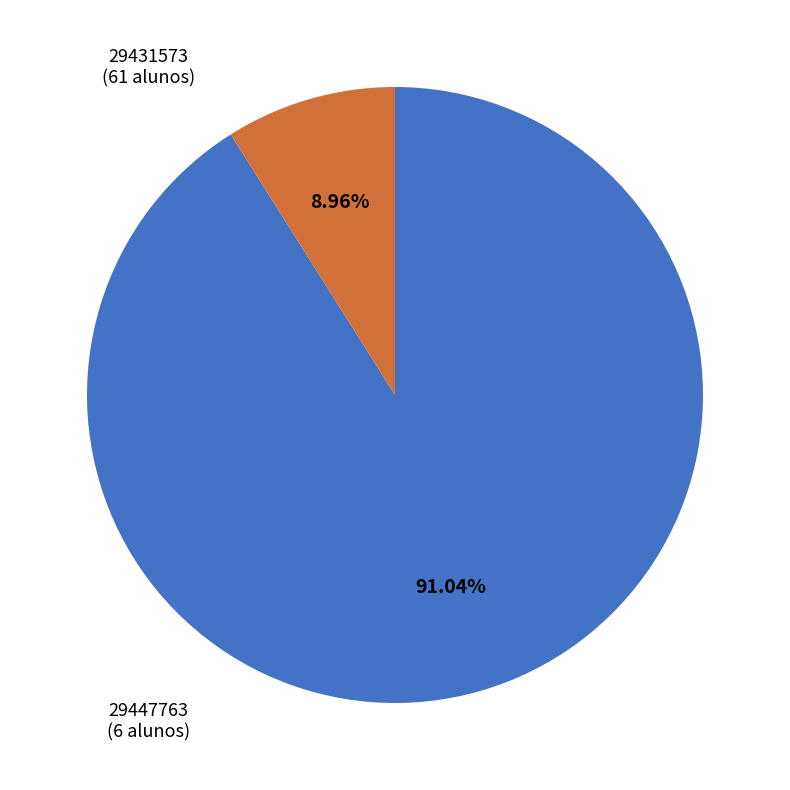

To the nearest percent, what portion does 29431573 represent?

91%